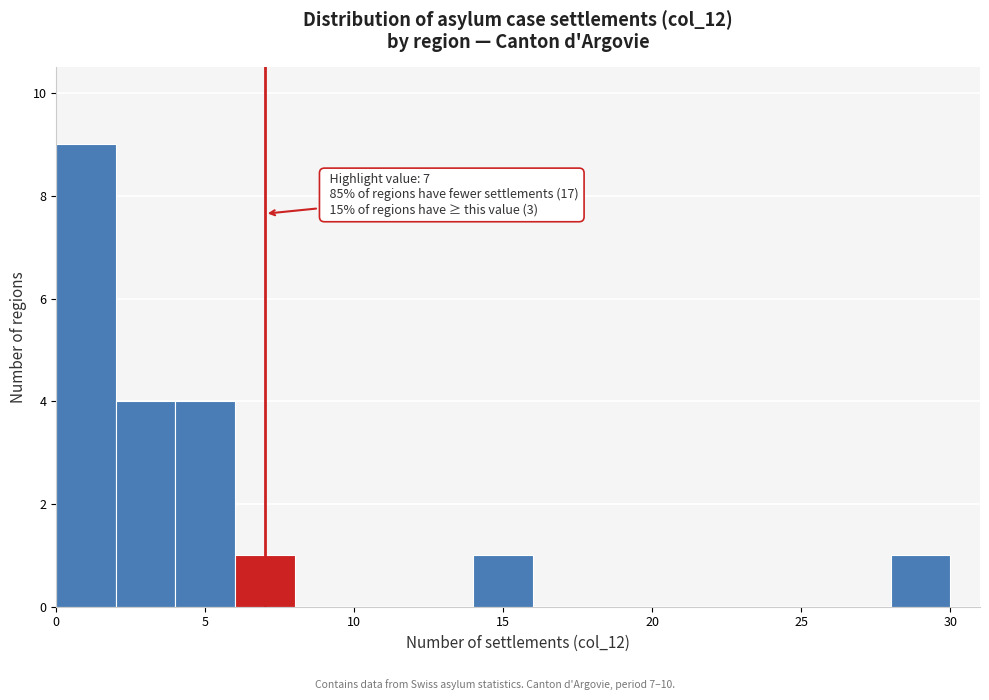

Which range on the x-axis has the tallest bar?

0 to 2